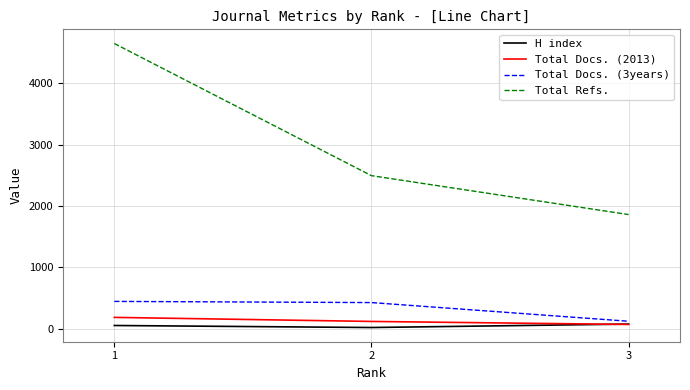

How many lines are shown in the chart?

4